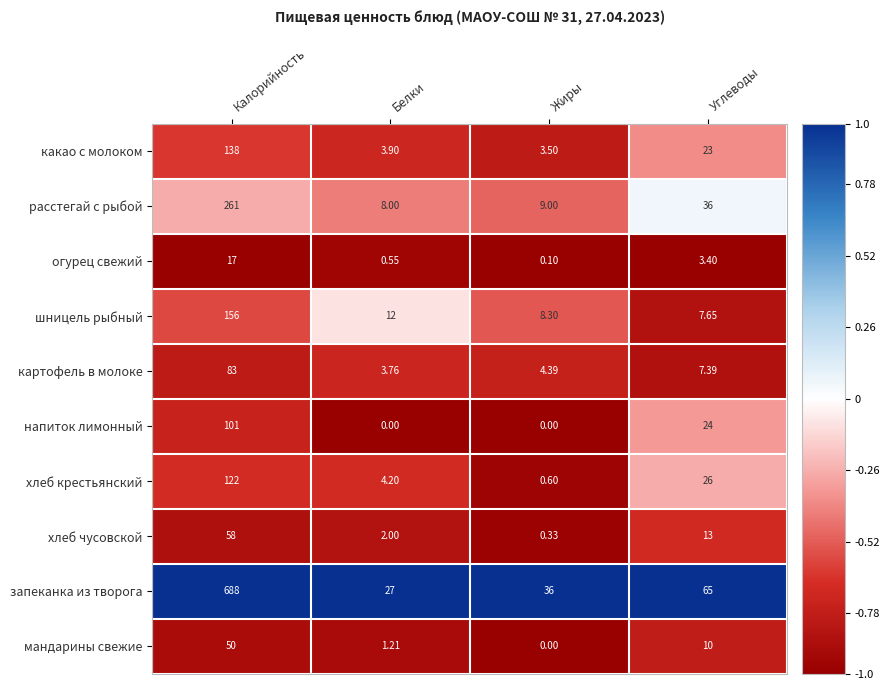

At which label does хлеб чусовской reach its peak?

Калорийность